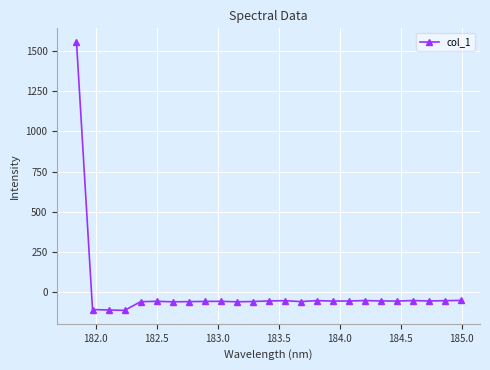

What is the value of the 18th point from the left?

-52.7